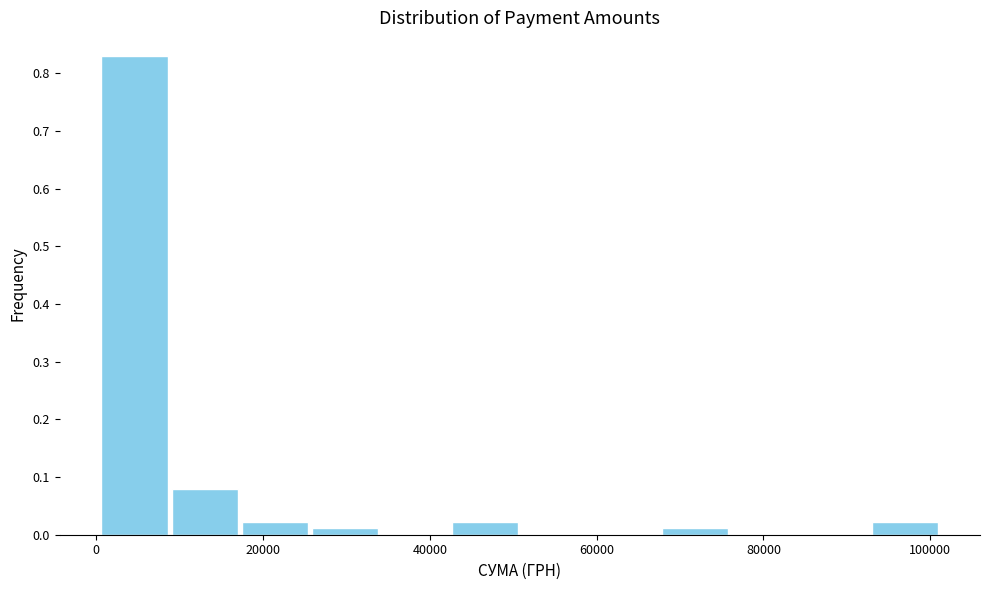

Reading left to right, list every bar in this chart as the range it spans on the x-axis followed by its height. Neither the bar edges nor the heights are printed on the chart, so give them approximately, as read against the axes.

0 to 8000: 0.83
8000 to 18000: 0.08
18000 to 26000: 0.02
26000 to 34000: 0.01
34000 to 42000: 0
42000 to 50000: 0.02
50000 to 60000: 0
60000 to 68000: 0
68000 to 76000: 0.01
76000 to 84000: 0
84000 to 92000: 0
92000 to 102000: 0.02